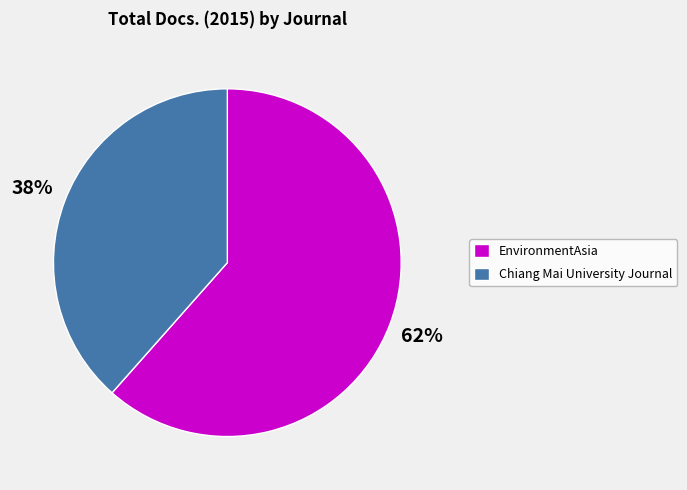

Is it true that EnvironmentAsia is 48% of the pie?

False